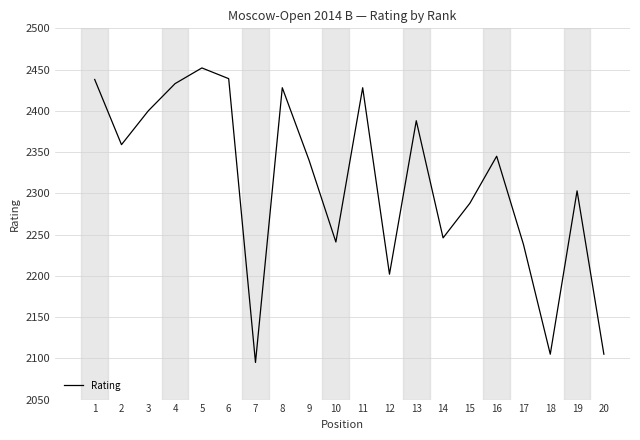

Which label corresponds to the smallest value in the chart?

7